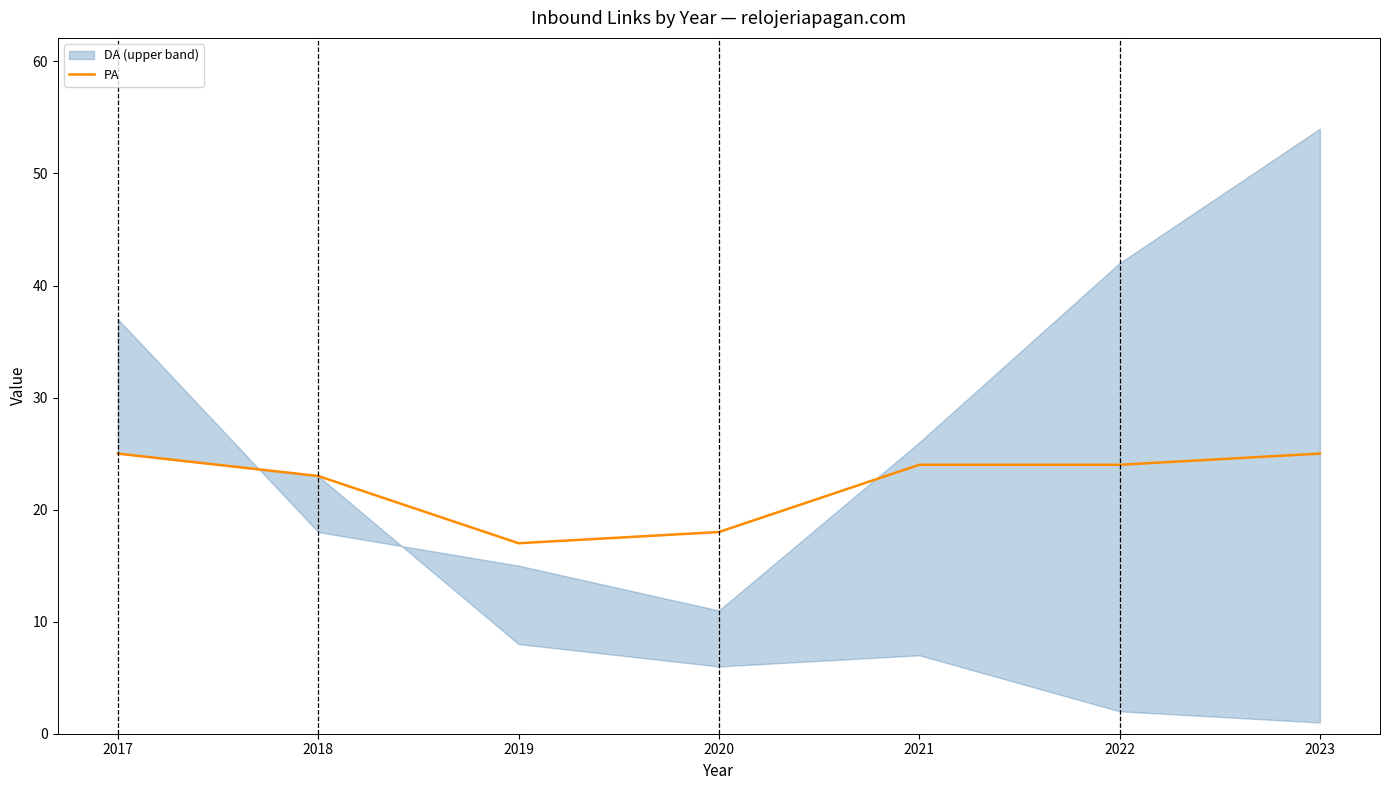

What is the minimum value for PA?

17